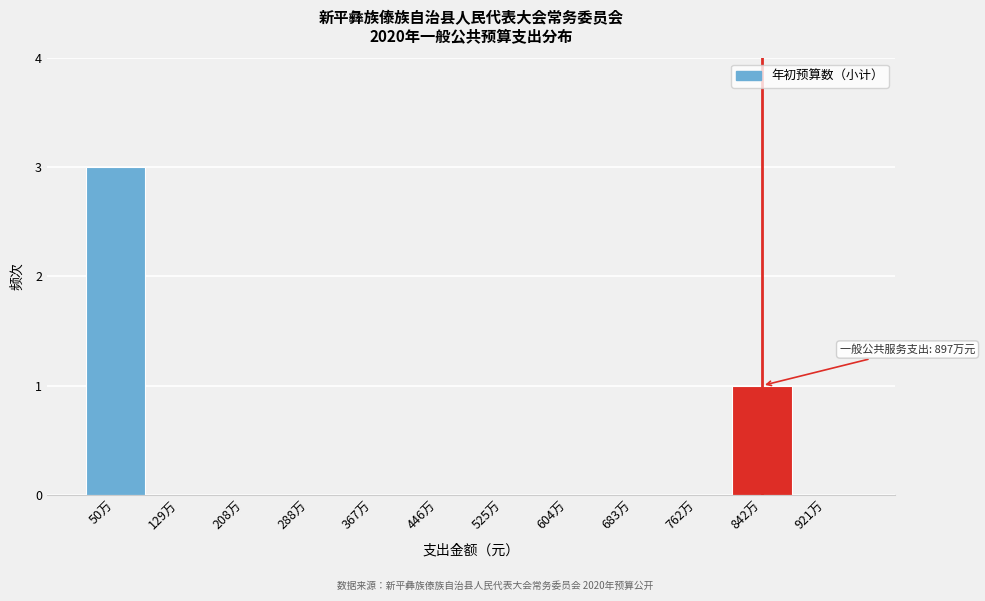

Reading left to right, transcribe all the data shown in this chart.

50万=3	129万=0	208万=0	288万=0	367万=0	446万=0	525万=0	604万=0	683万=0	762万=0	842万=1	921万=0